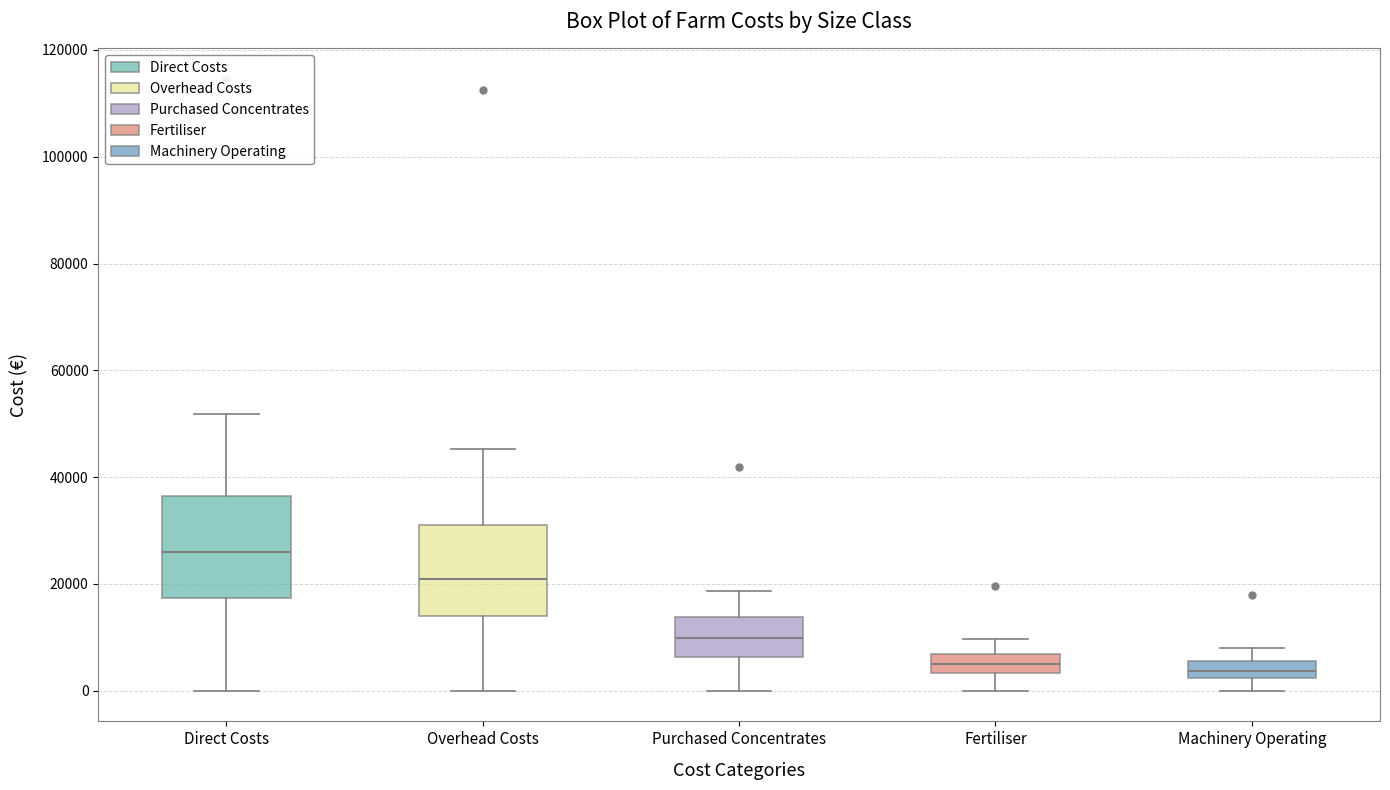

Where does the lower whisker of the box for Direct Costs end on the y-axis? The values are not printed on the chart, so give them approximately, as read against the axis.

0